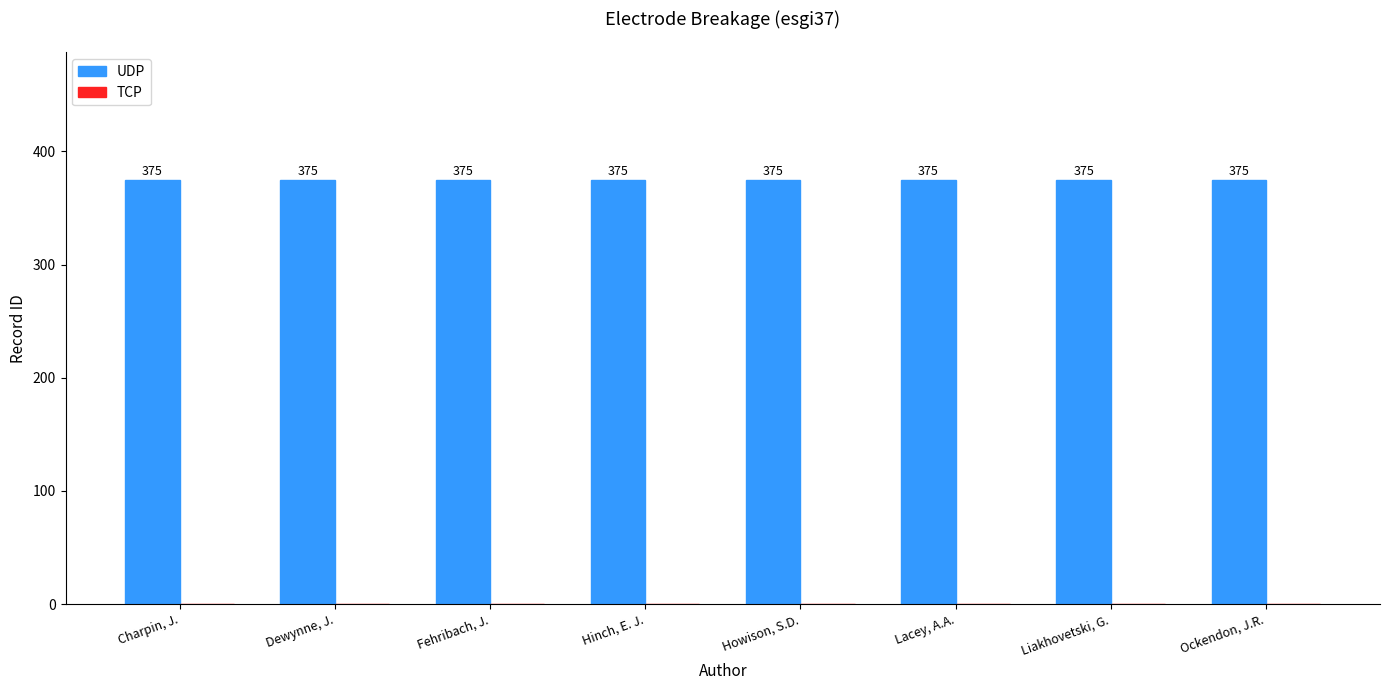

Which series has the largest range (max minus min)?

UDP